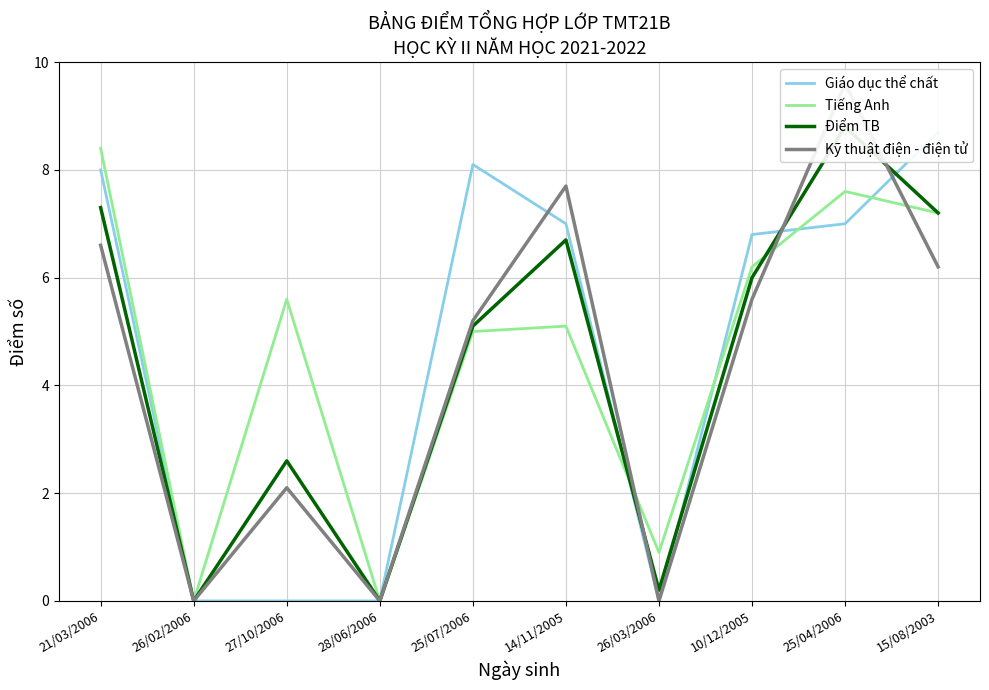

Which category has the lowest value in the Kỹ thuật điện - điện tử series?

26/02/2006